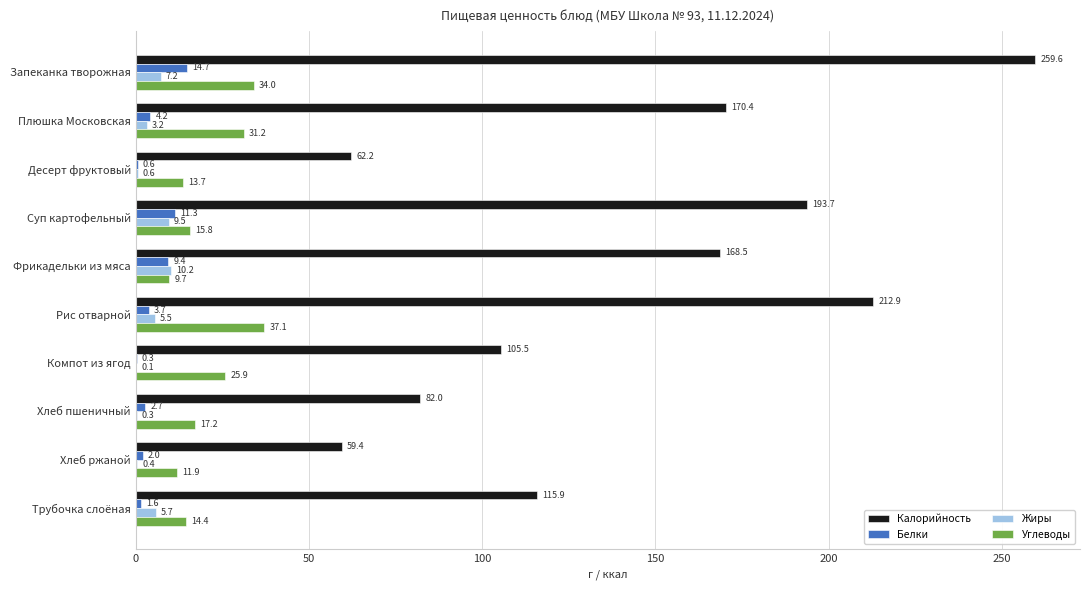

What is the average value of the Калорийность series?

143.0